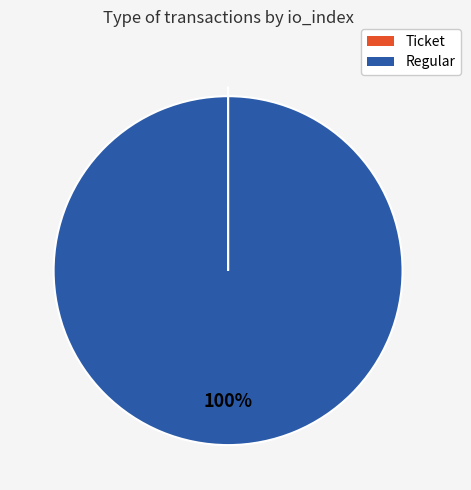

Does Regular account for over 50% of the chart?

Yes